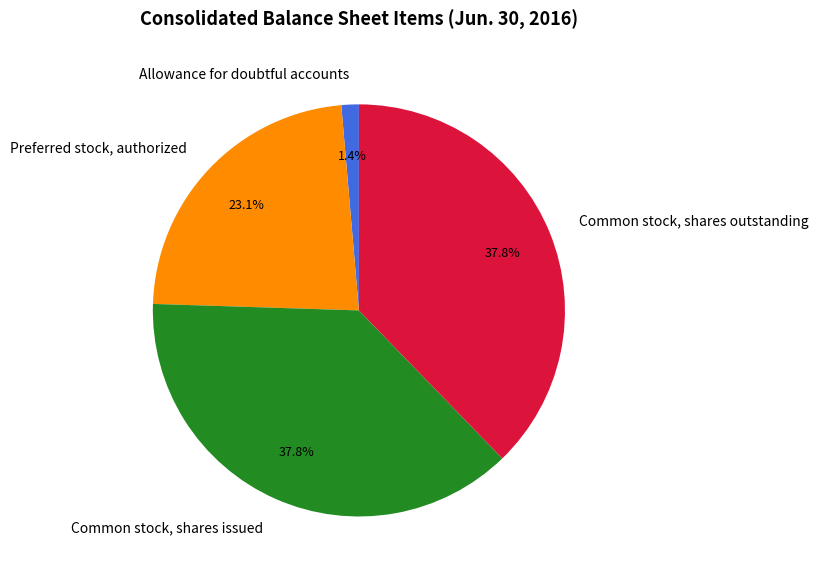

How many segments does this pie chart have?

4